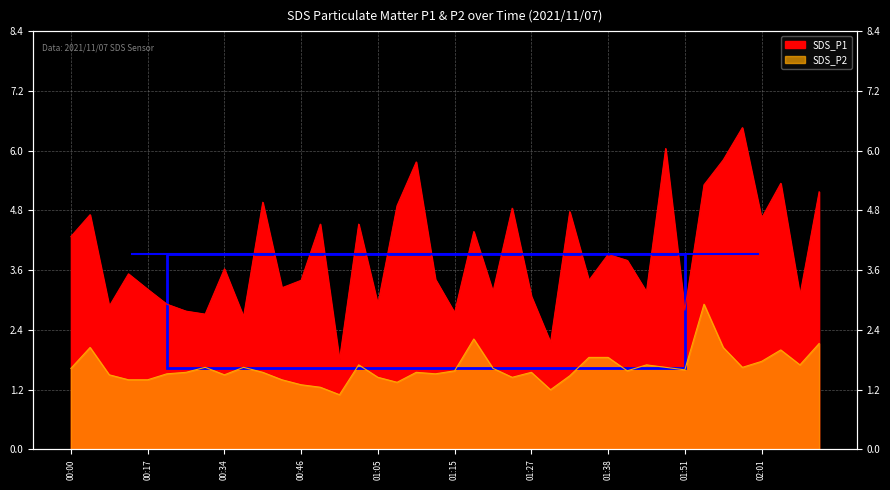

True or false: SDS_P2 and SDS_P1 cross at least once.

False